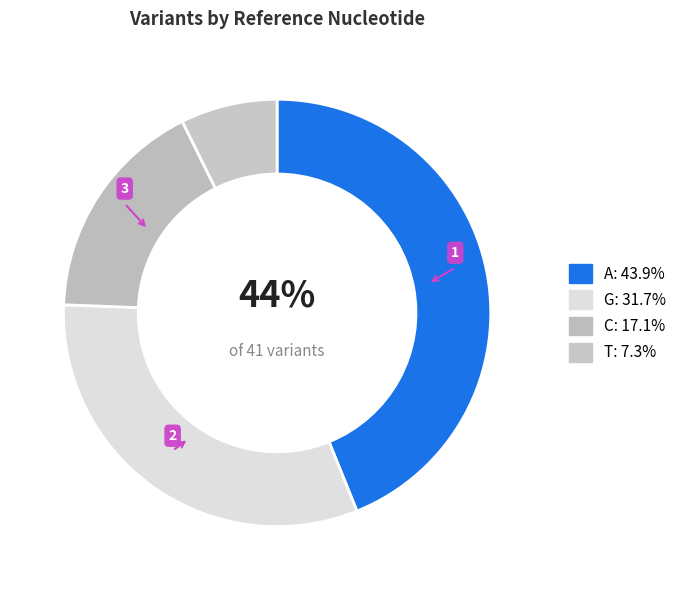

Which has a higher value, T or C?

C